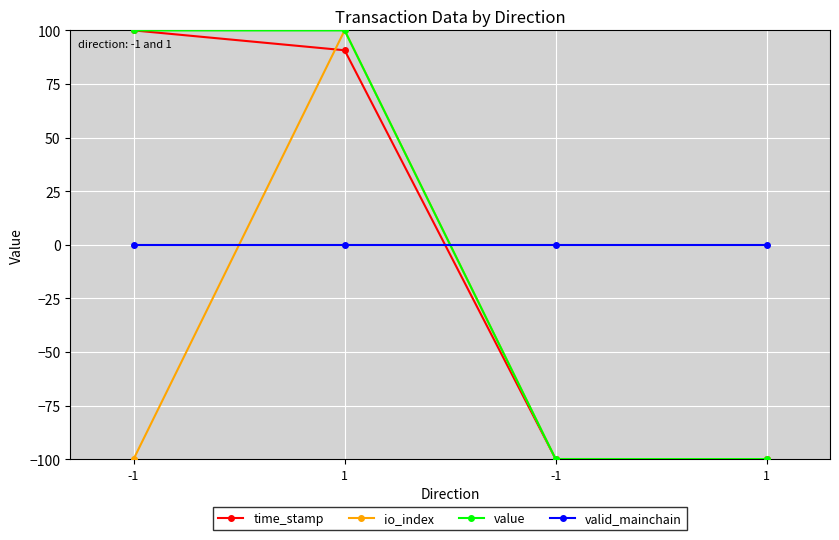

What is the value of the time_stamp point at the 2nd from the left?

90.7